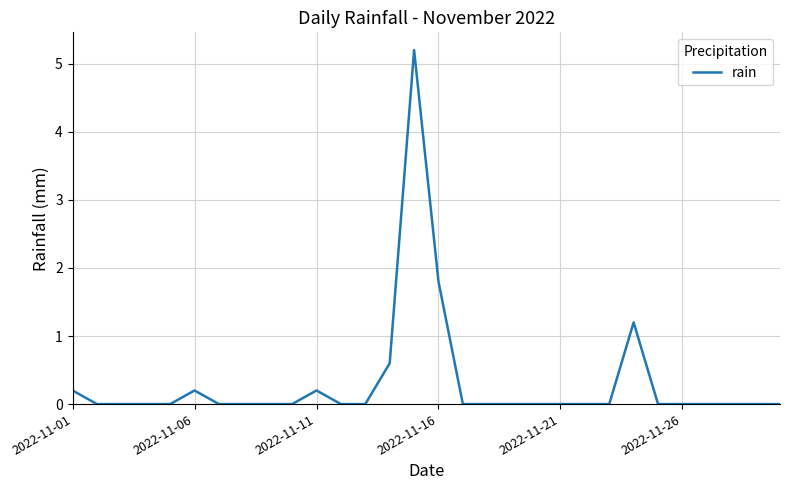

What is the greatest value displayed?

5.2